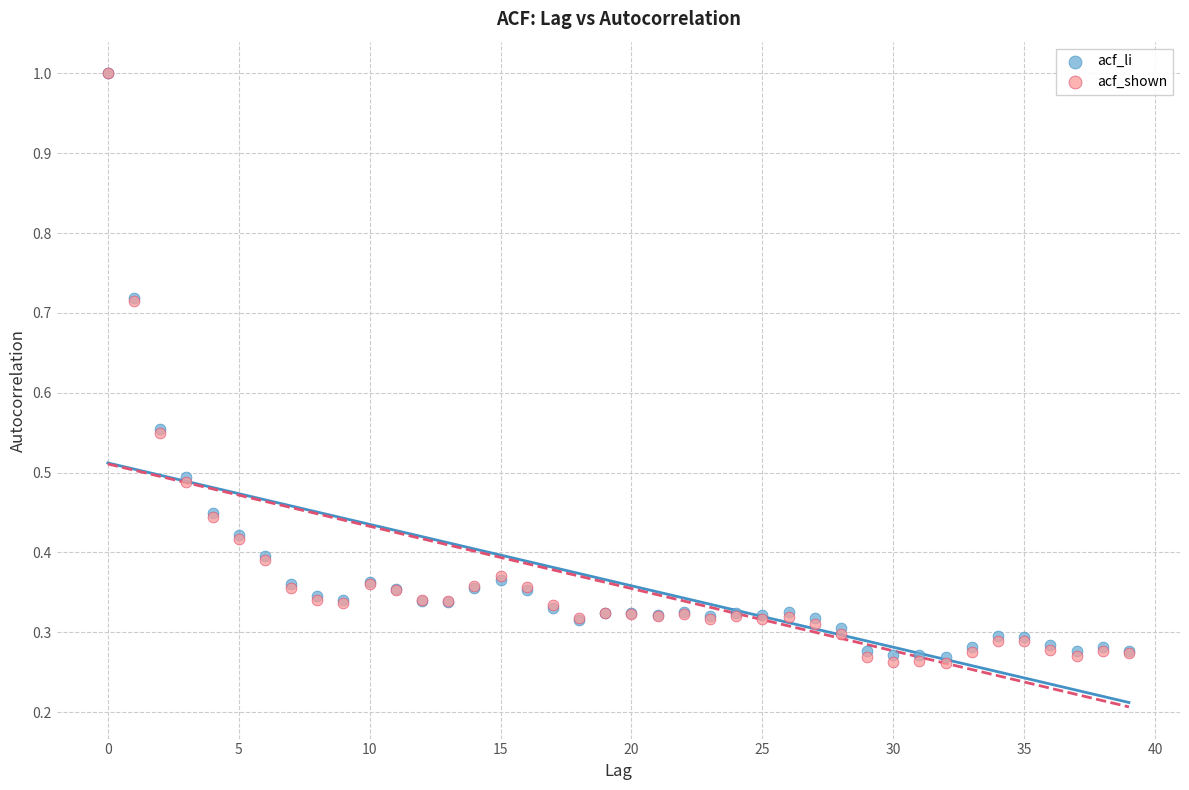

What are all the series names shown in the legend?

acf_li, acf_shown